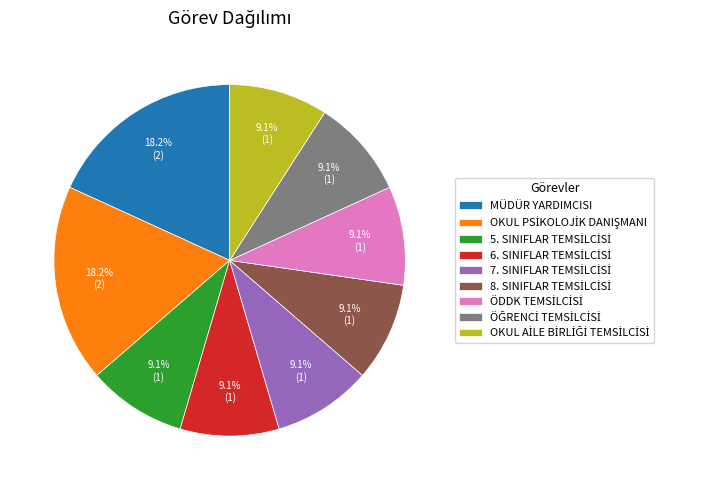

Is there a majority slice in this chart?

No